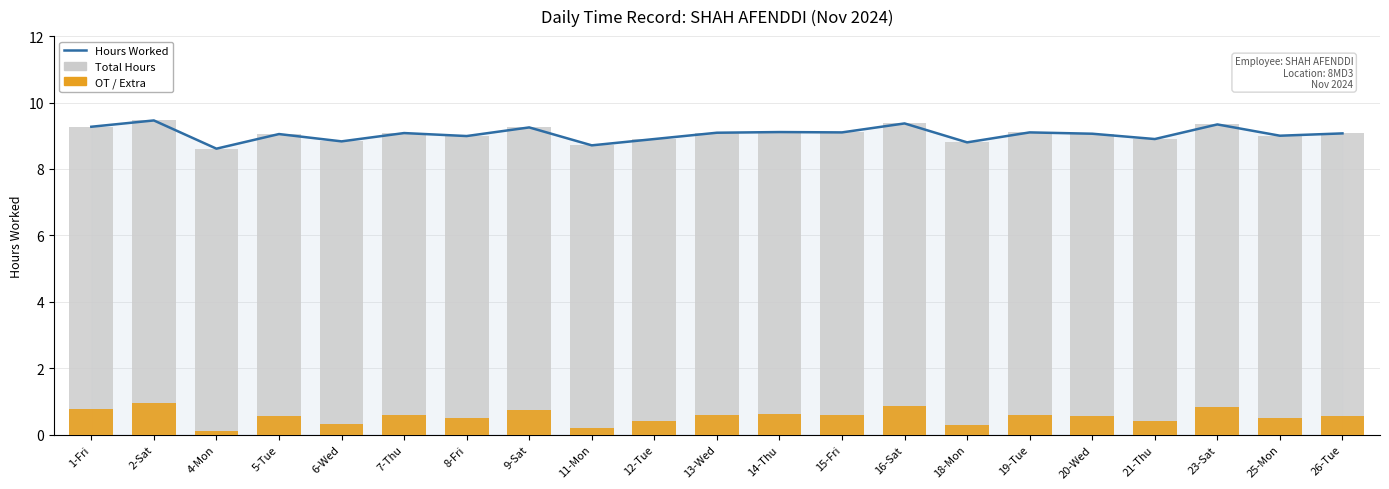

The OT / Extra series shows 0.1 at 6-Wed. True or false?

False